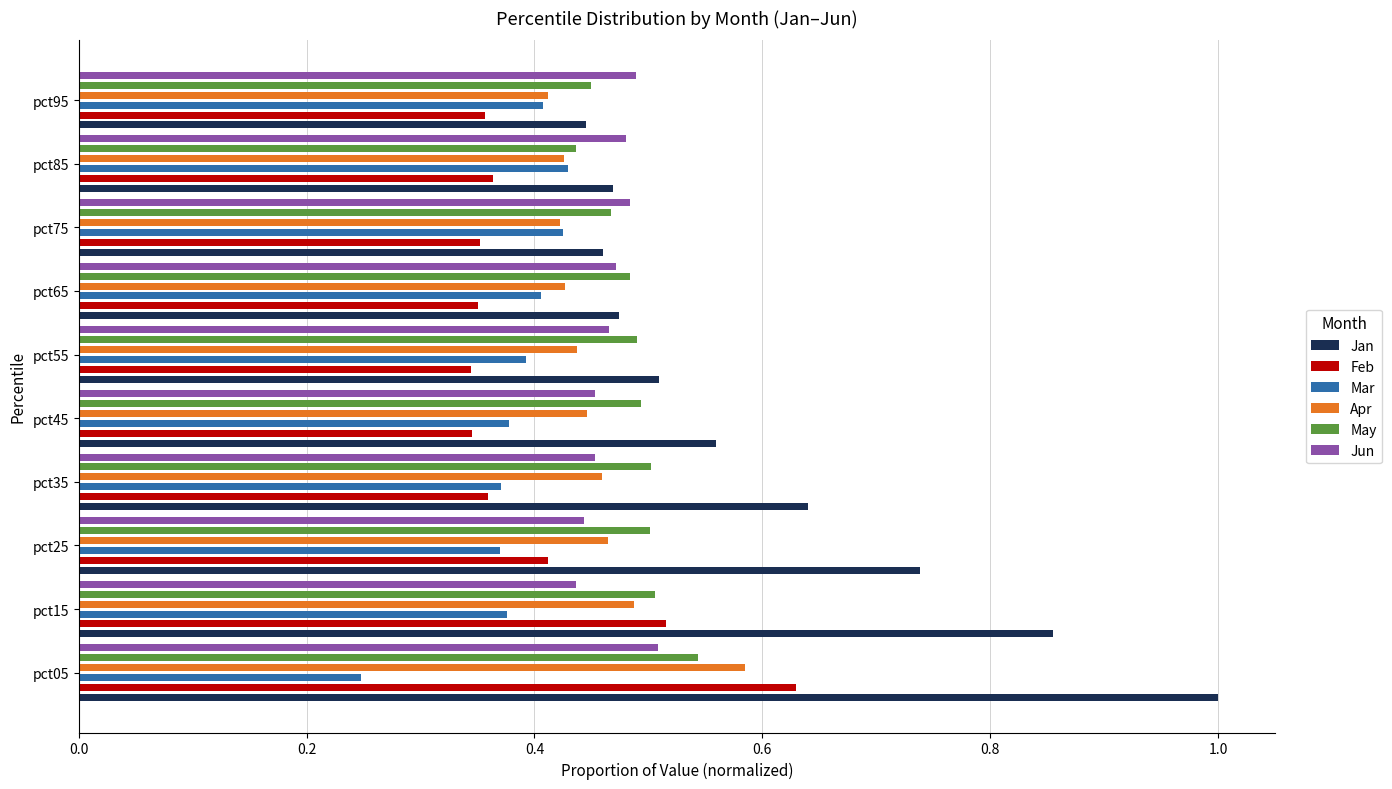

Which series has the widest spread of values?

Jan